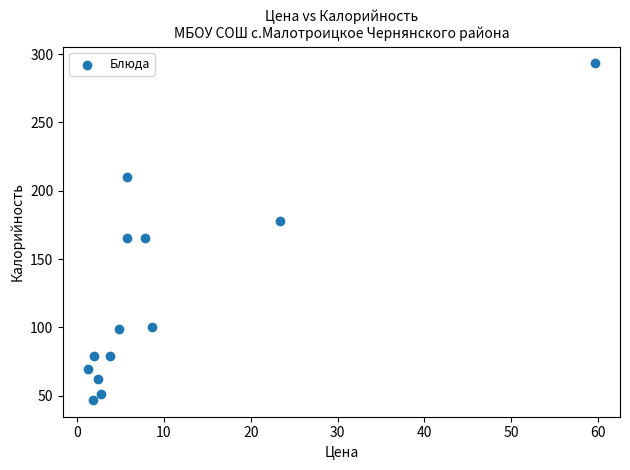

What is the range of X values (max minus min)?

58.3